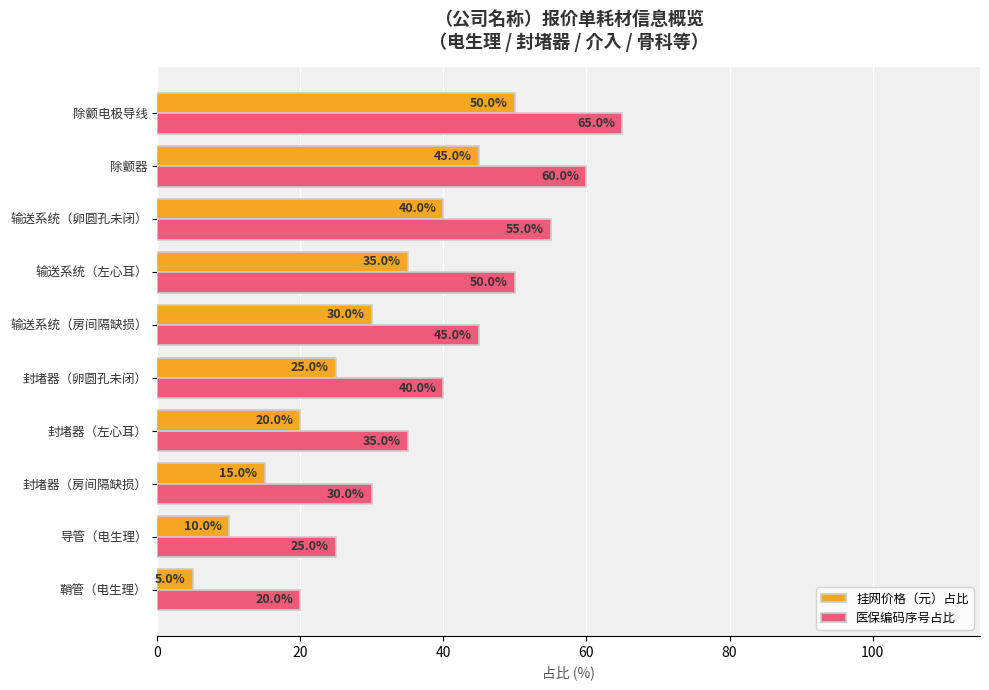

Where is 挂网价格（元）占比 nearest to the value 27?

封堵器（卵圆孔未闭）